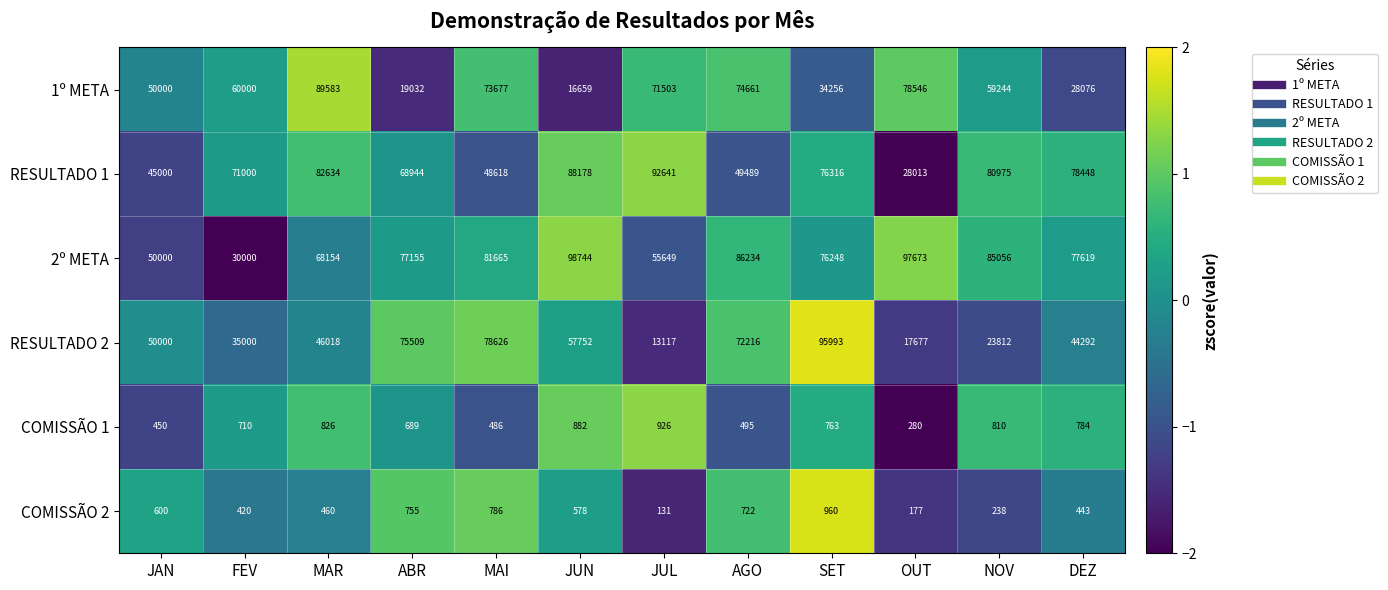

The value of 2º META at DEZ is 110941. True or false?

False